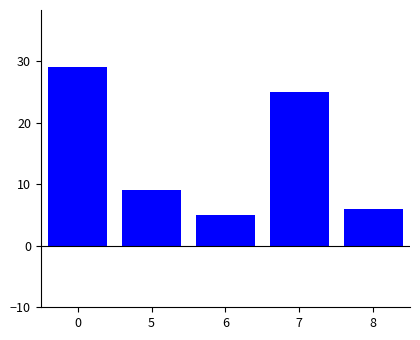

What is the approximate value at 8?

6